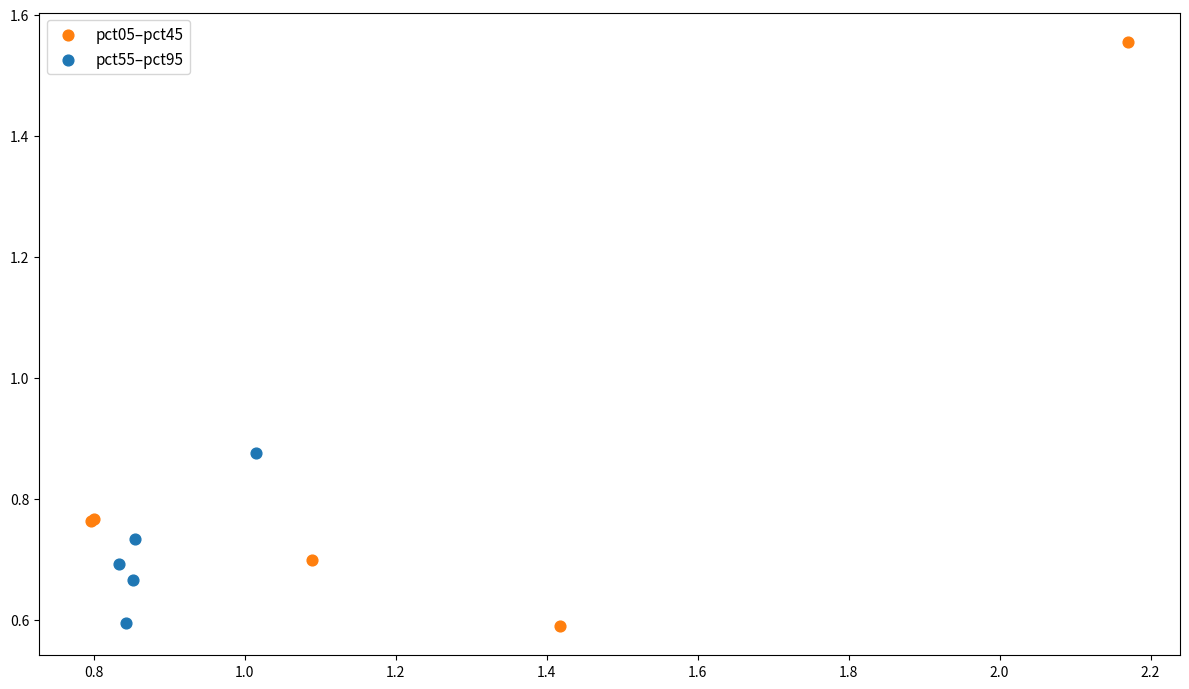

Which series has the largest Y range (max minus min)?

pct05–pct45